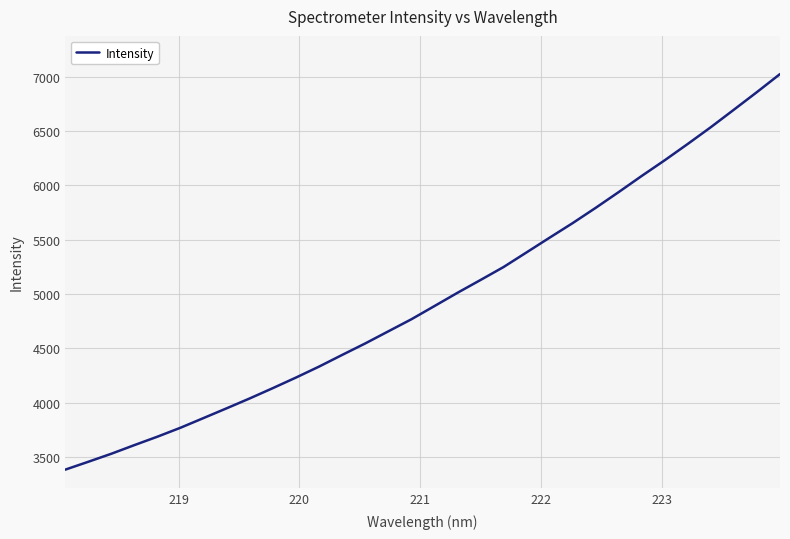

What is the maximum value shown in the chart?

7023.4